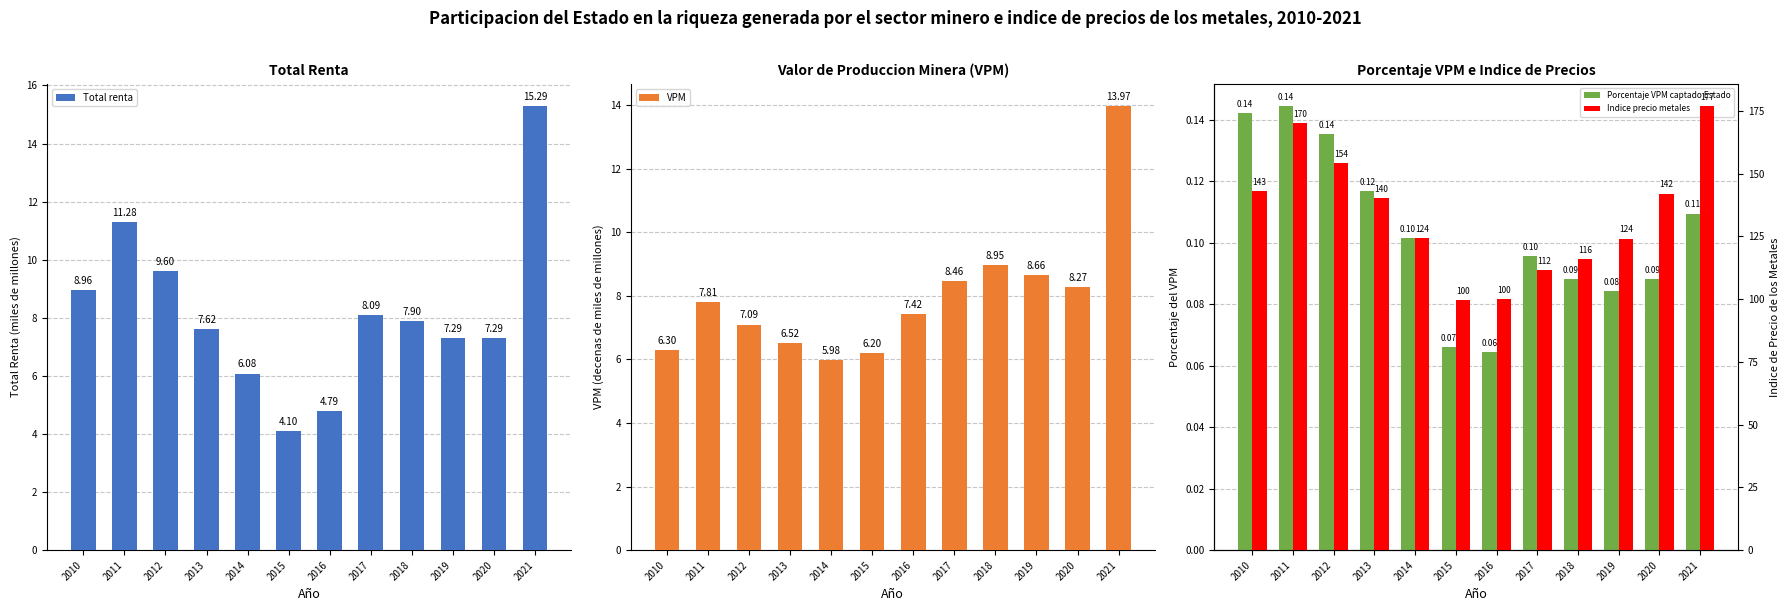

Read the Total renta value at 2020.

7.3